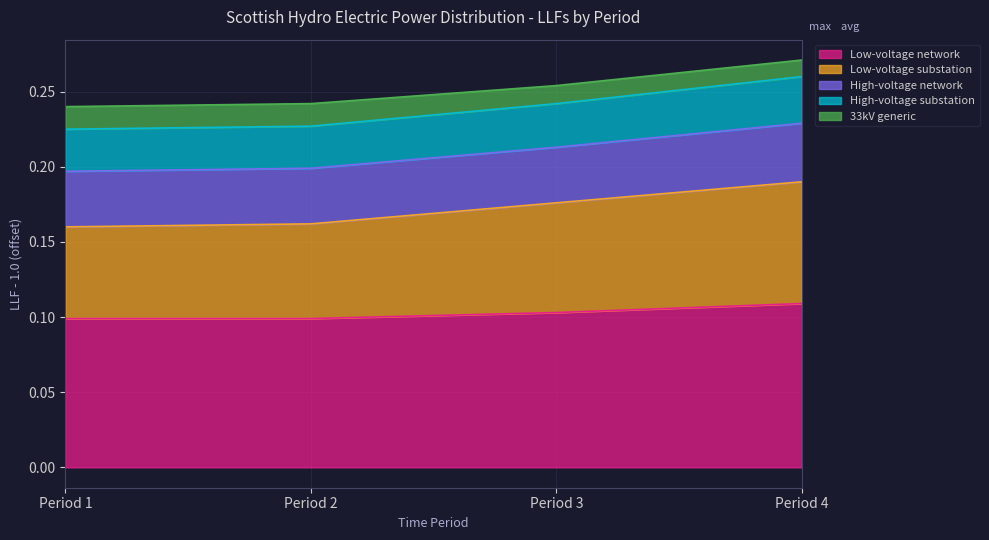

True or false: High-voltage substation has a value of 0.1 at Period 3.

False